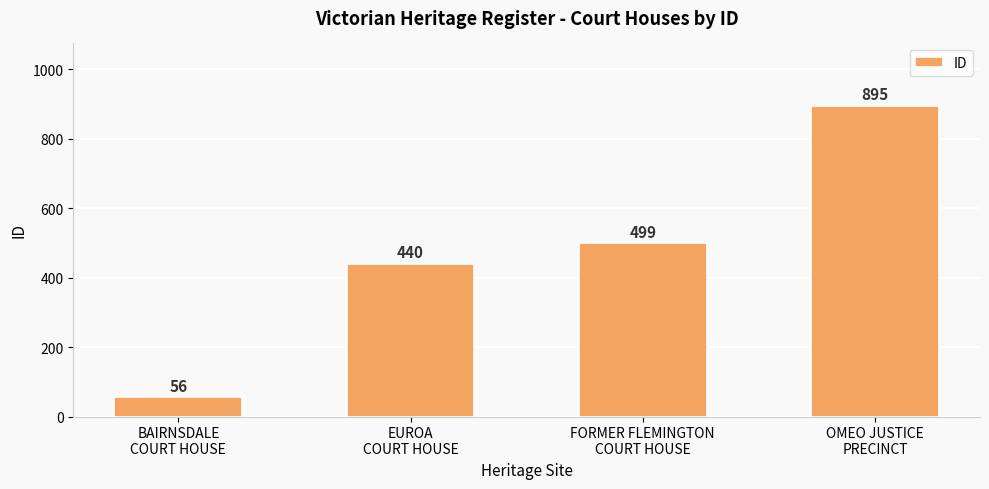

What is the label of the 1st bar from the right?

OMEO JUSTICE
PRECINCT